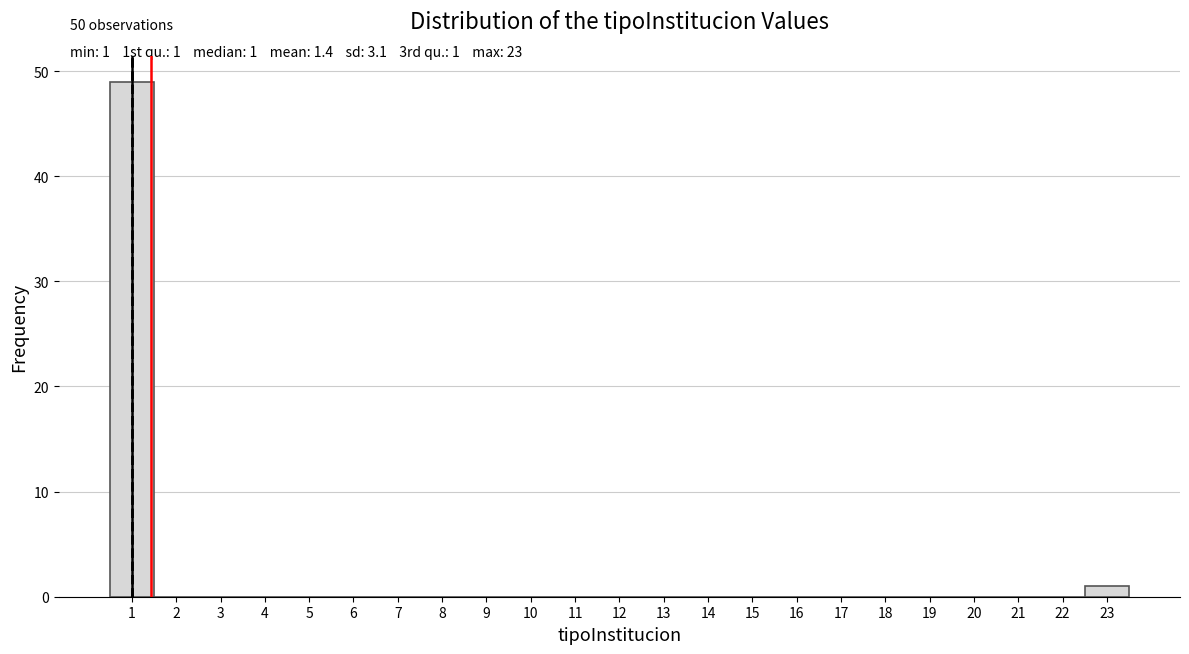

Over which range of the x-axis is the bar tallest?

0.5 to 1.5